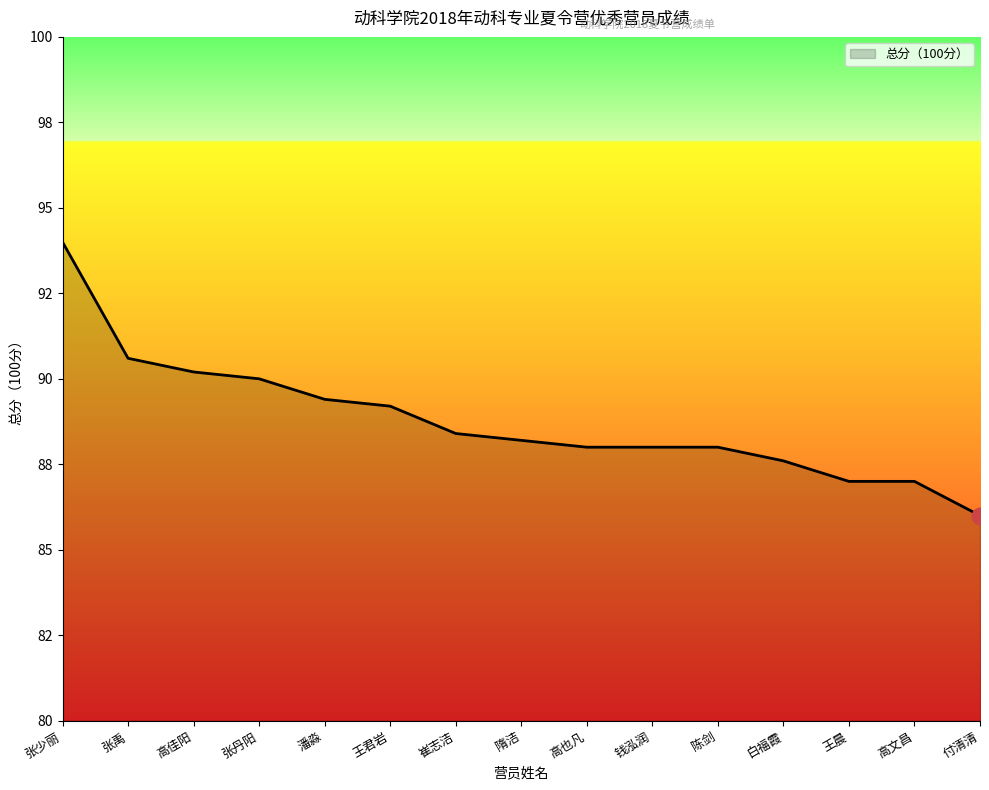

Is this an area chart (filled region under the line)?

Yes